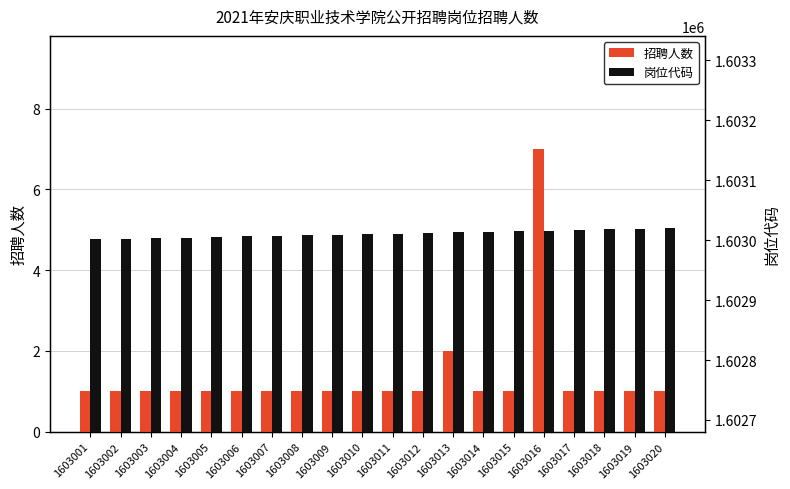

What is the highest value of the 招聘人数 series?

7